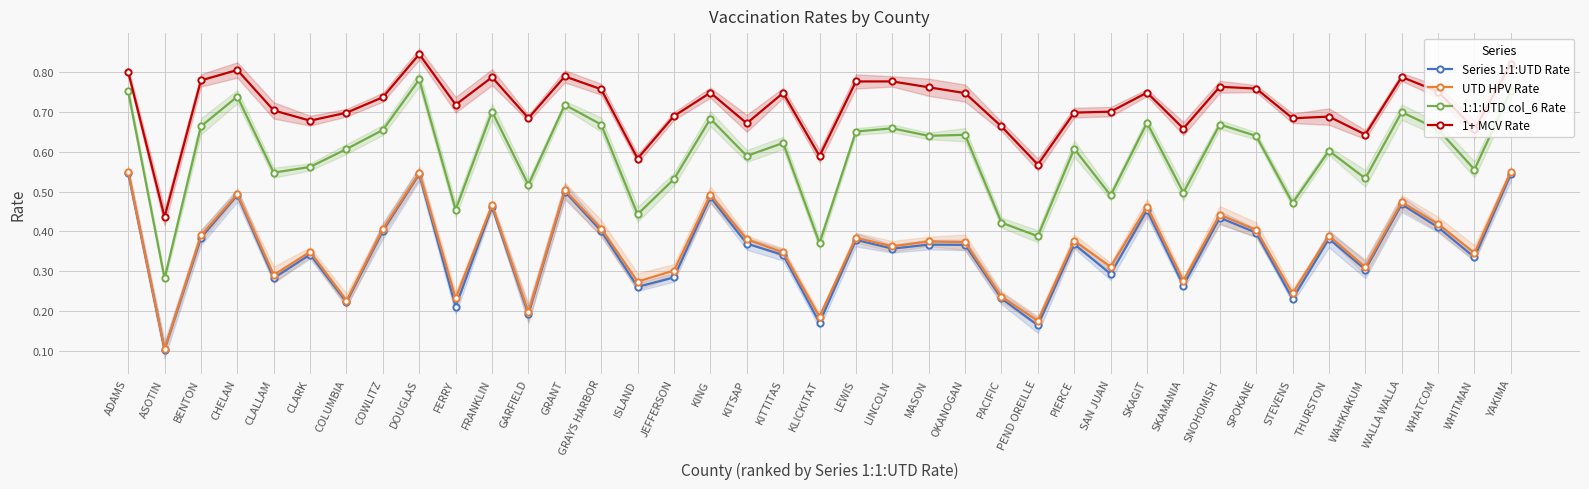

Which series has the widest spread of values?

1:1:UTD col_6 Rate